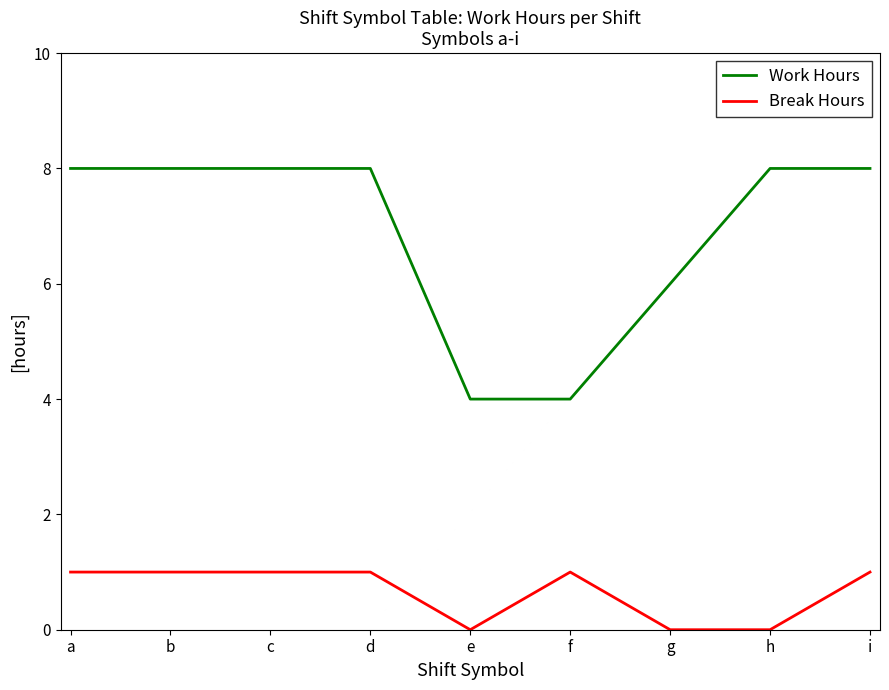

What is the maximum value for Work Hours?

8.0